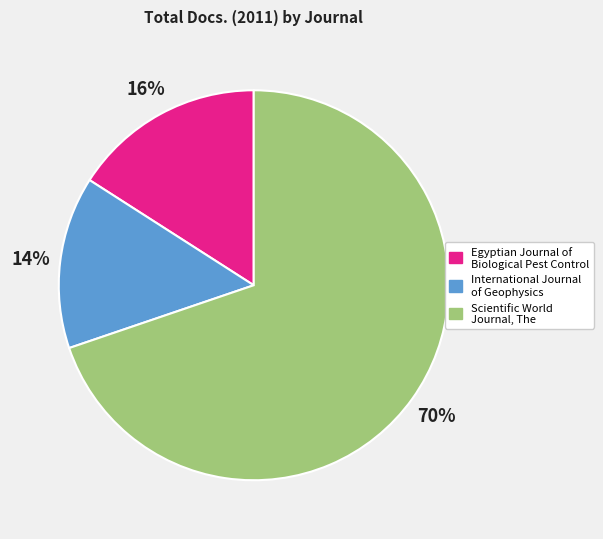

Which has a higher value, International Journal of Geophysics or Egyptian Journal of Biological Pest Control?

Egyptian Journal of Biological Pest Control